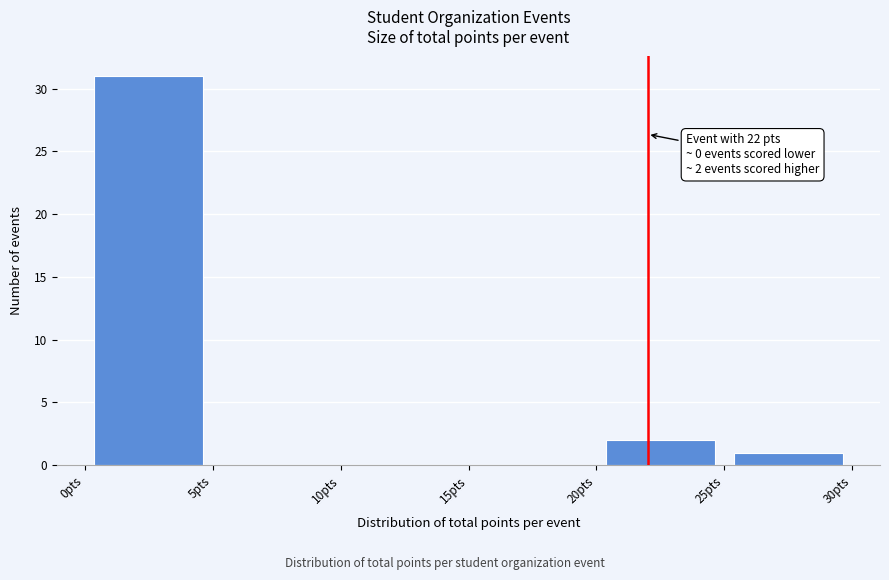

Which range on the x-axis has the tallest bar?

0 to 5